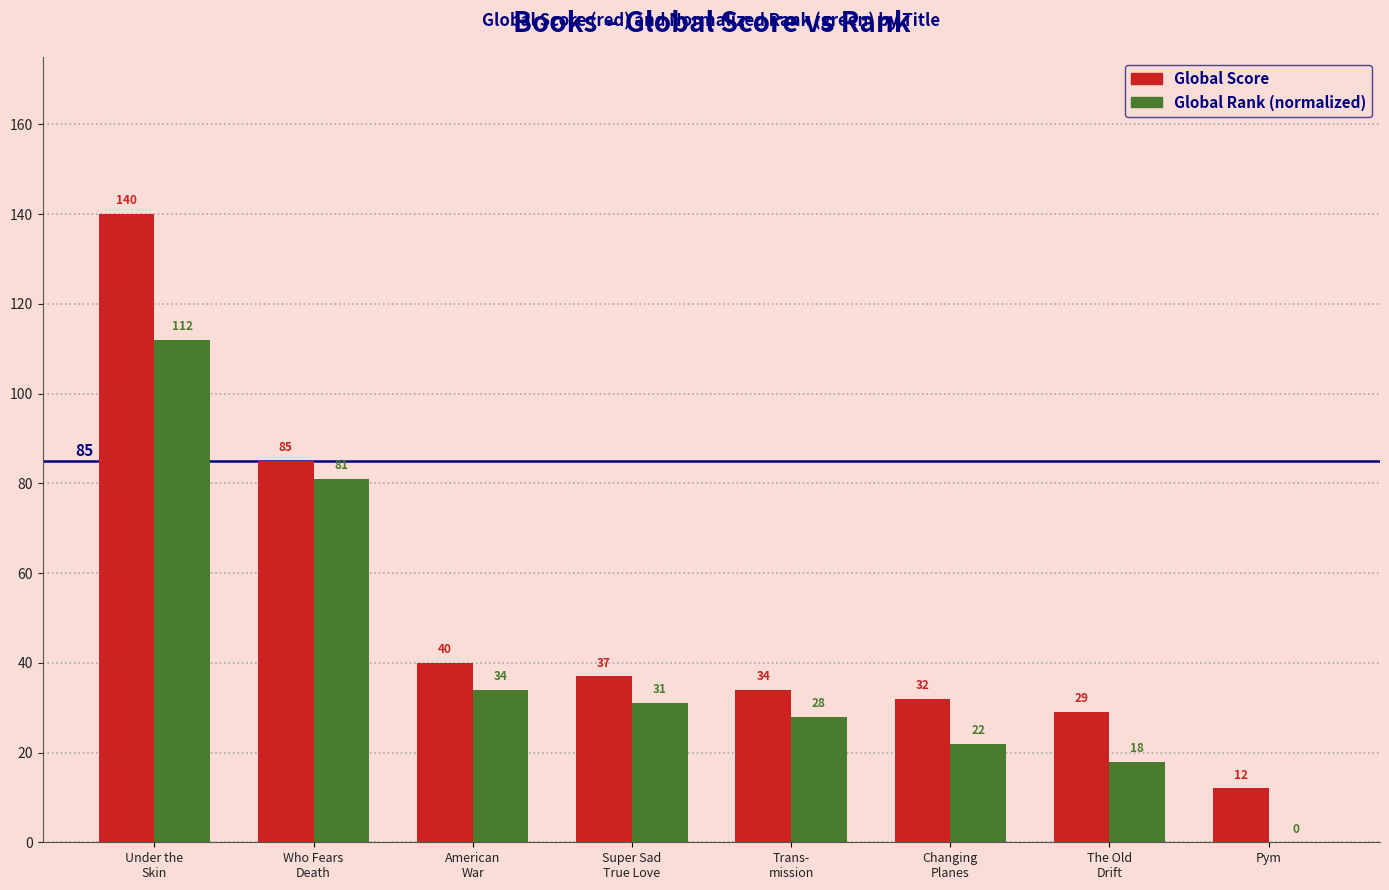

Is it true that Global Score equals 13 at Changing
Planes?

False